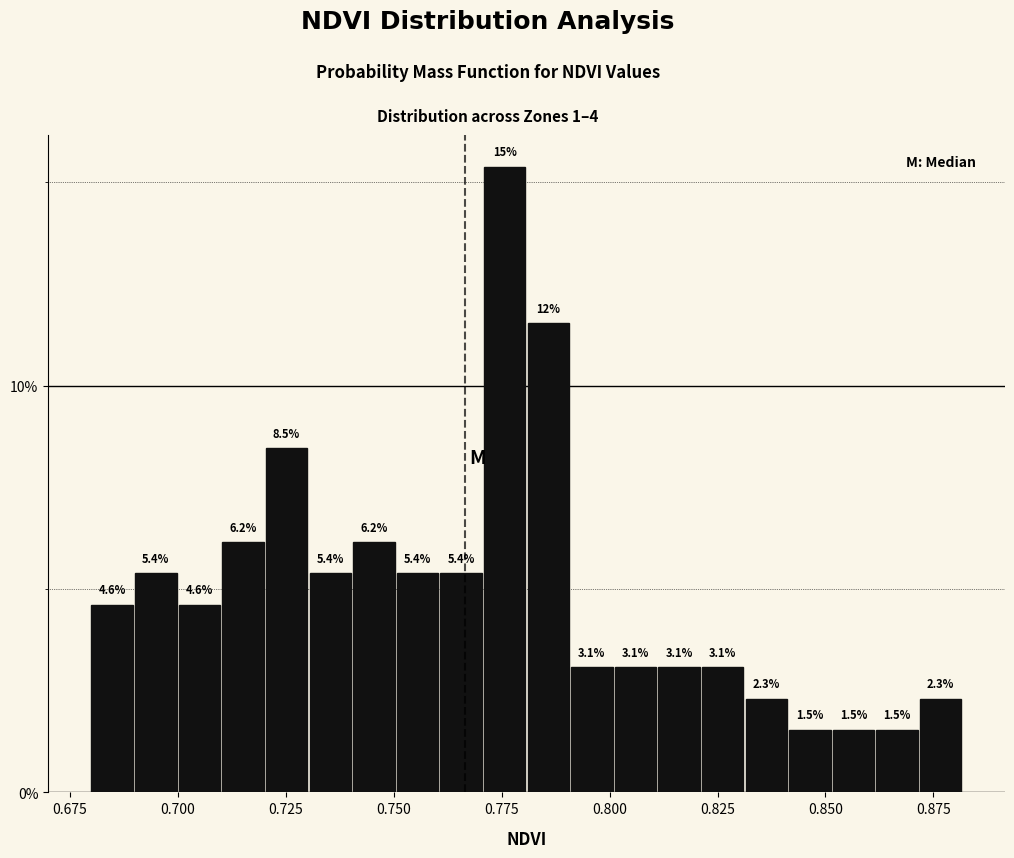

Read against the x-axis, roughly where is the centre of the tallest bar?

0.775